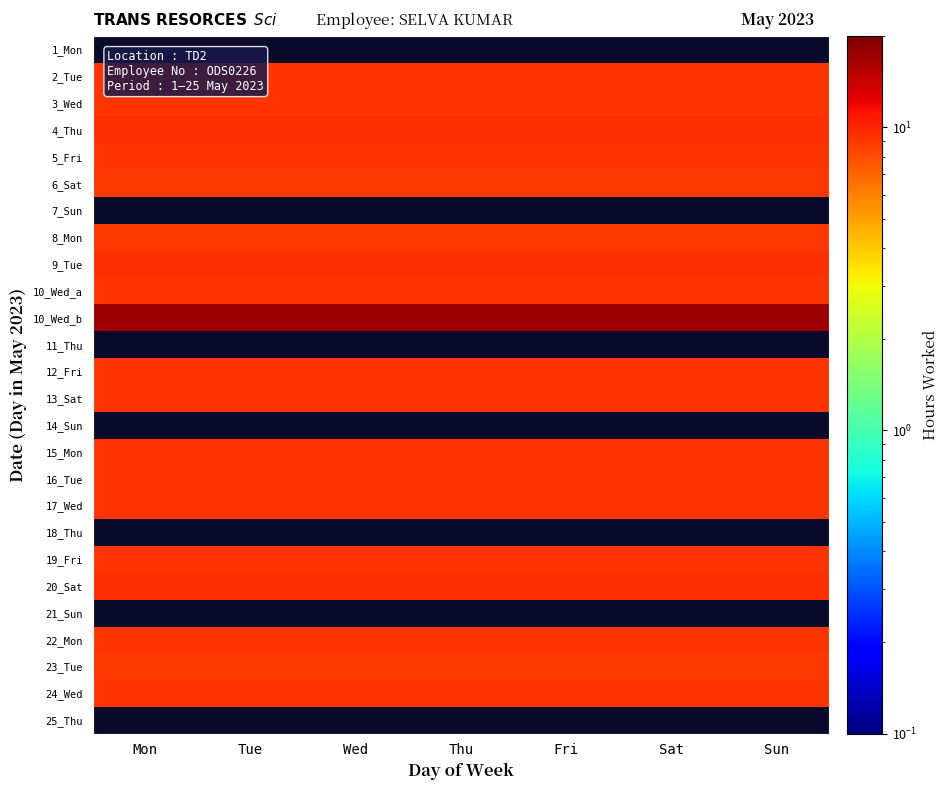

Is it true that 22_Mon equals 13.4 at Thu?

False